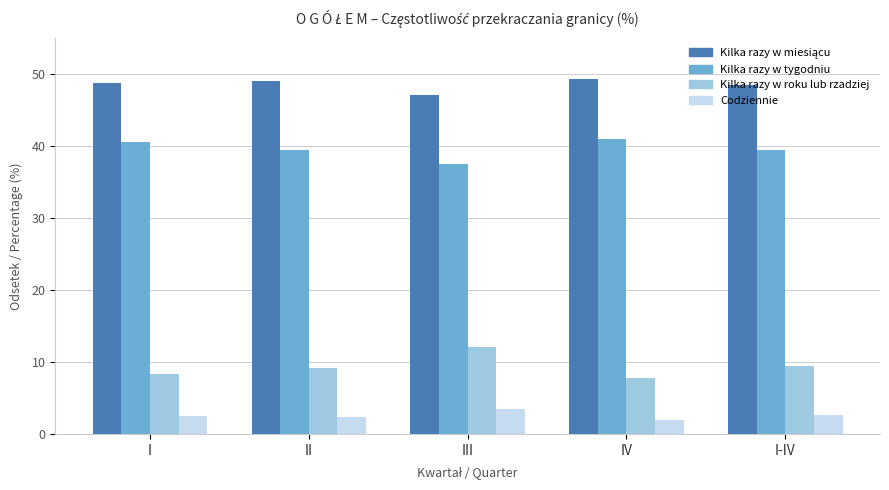

What is the greatest value displayed?

49.3